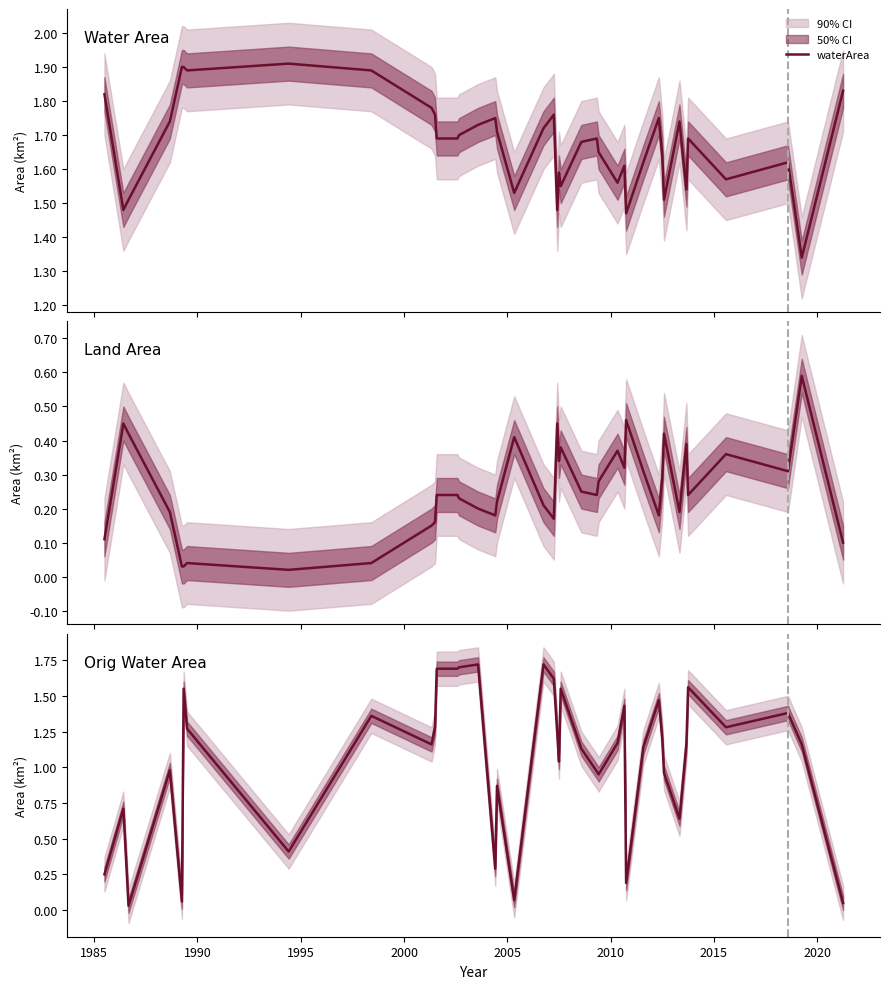

What is the value of the waterArea point at the 8th from the left?

1.9